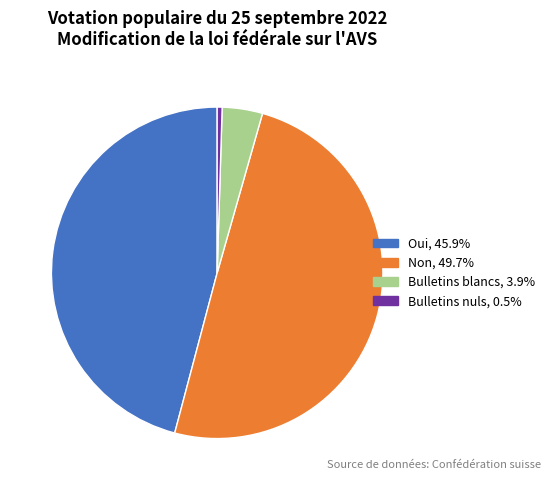

How many slices are in this pie chart?

4